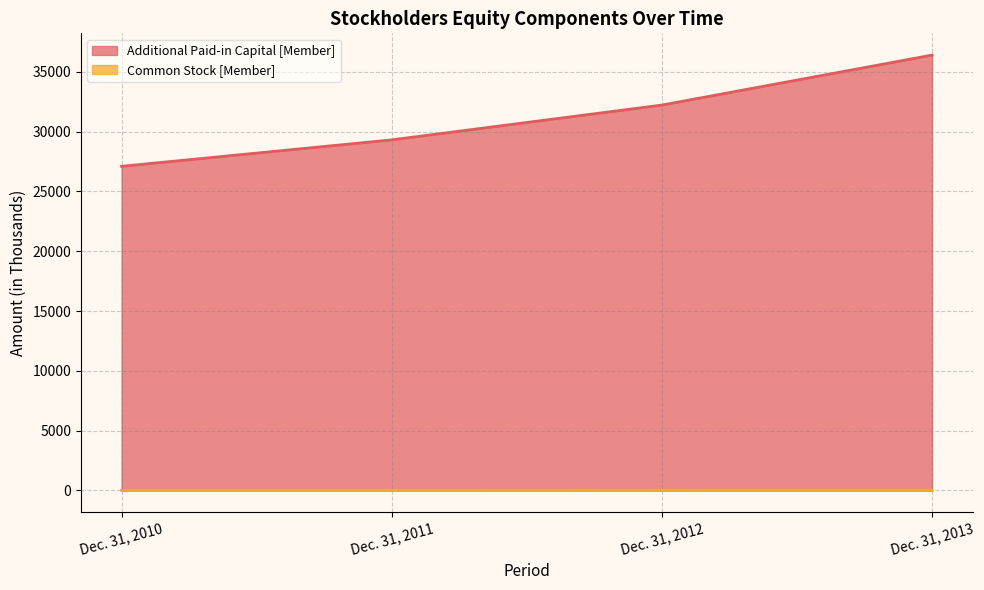

Which category has the highest value across all series?

Dec. 31, 2013